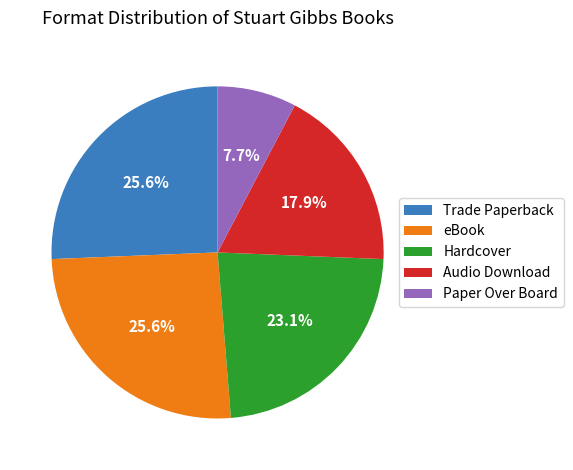

Is Paper Over Board the majority of the pie?

No